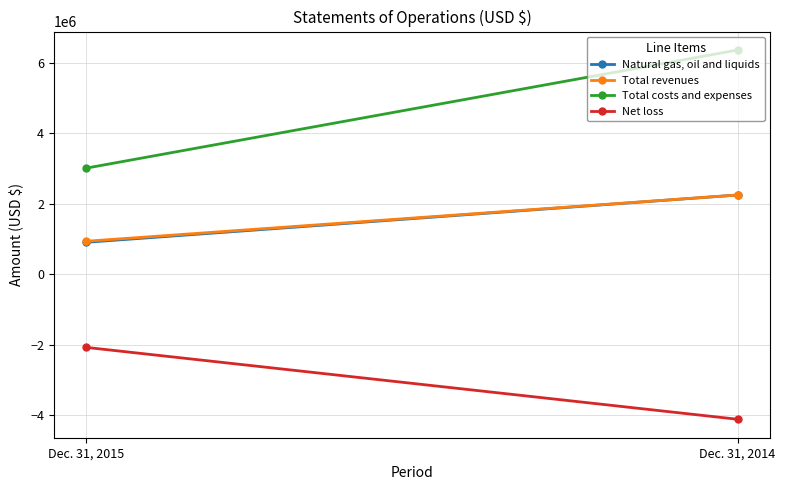

What is the difference between the maximum and minimum values in the Total revenues series?

1310100